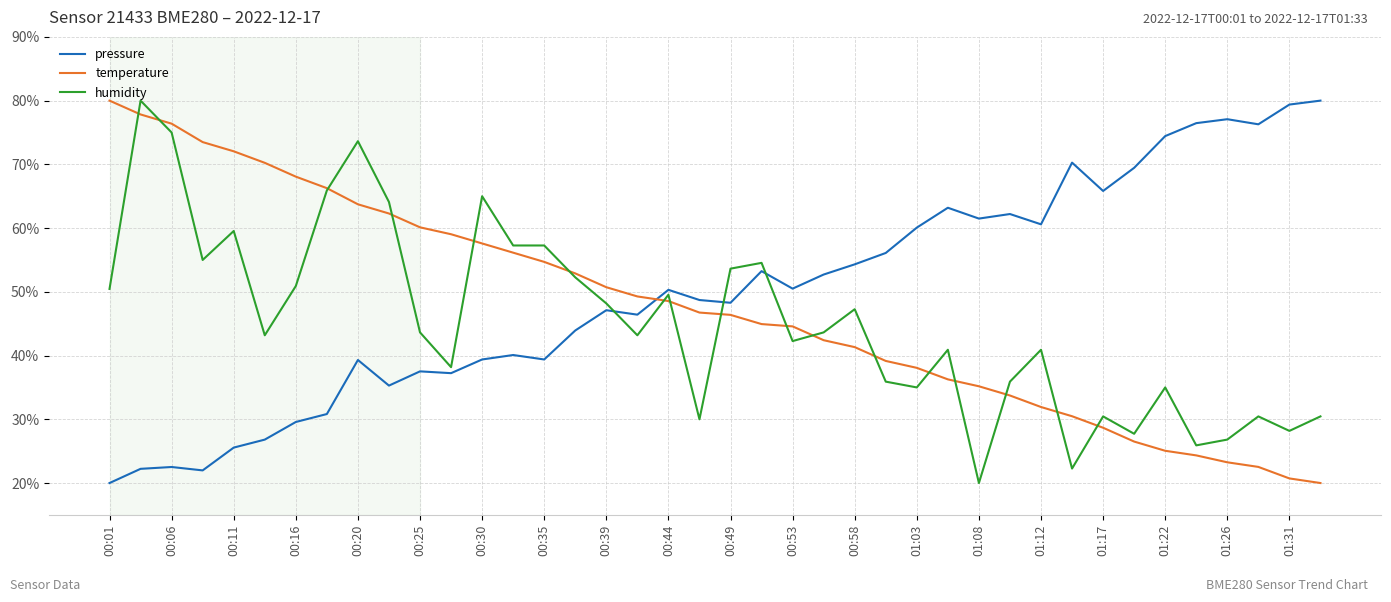

Which series ends up on top after the final intersection of pressure and humidity?

pressure